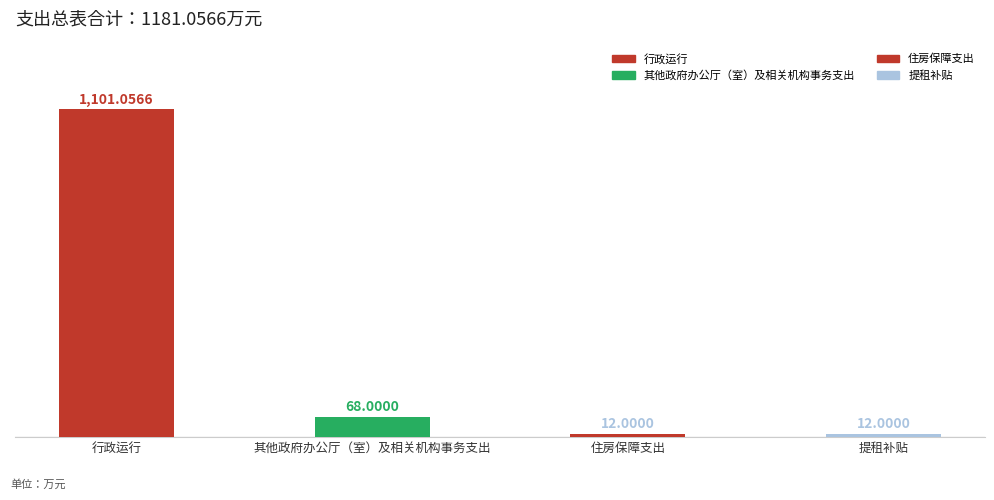

Approximately how many times larger is the value at 行政运行 compared to 提租补贴?

91.8